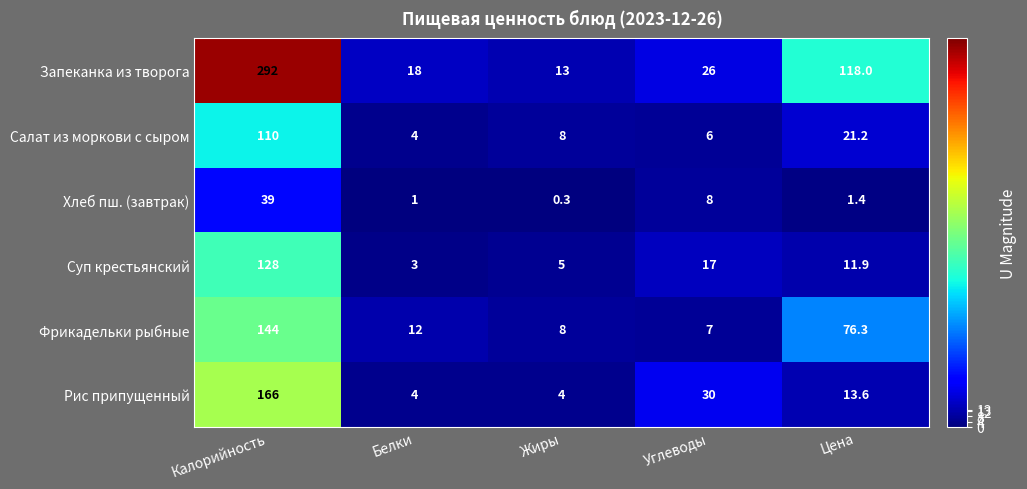

Is it true that Суп крестьянский equals 17.0 at Углеводы?

True